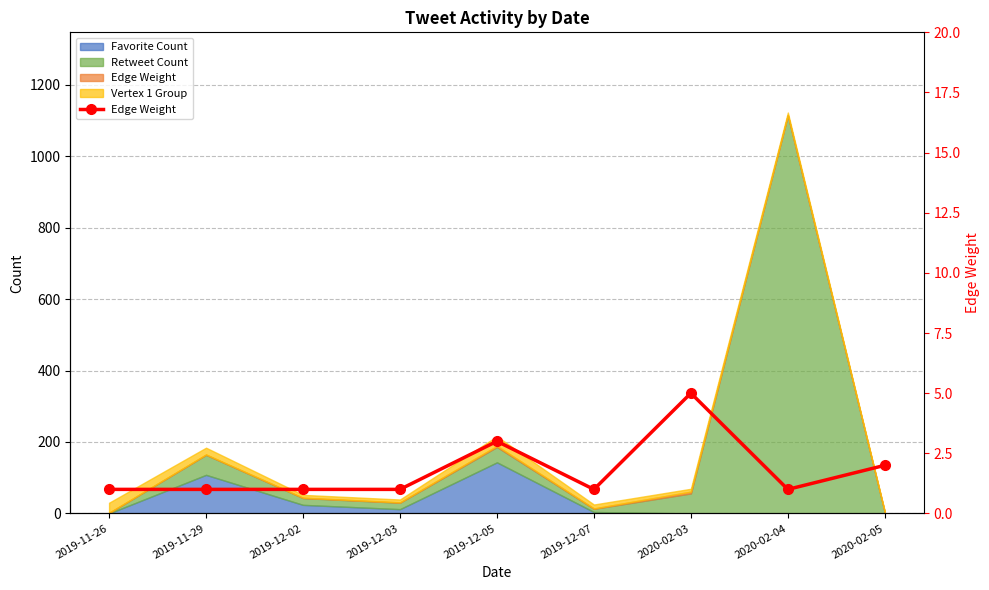

Rank the categories by value from highest to lowest.

2020-02-03, 2019-12-05, 2020-02-05, 2019-11-26, 2019-11-29, 2019-12-02, 2019-12-03, 2019-12-07, 2020-02-04